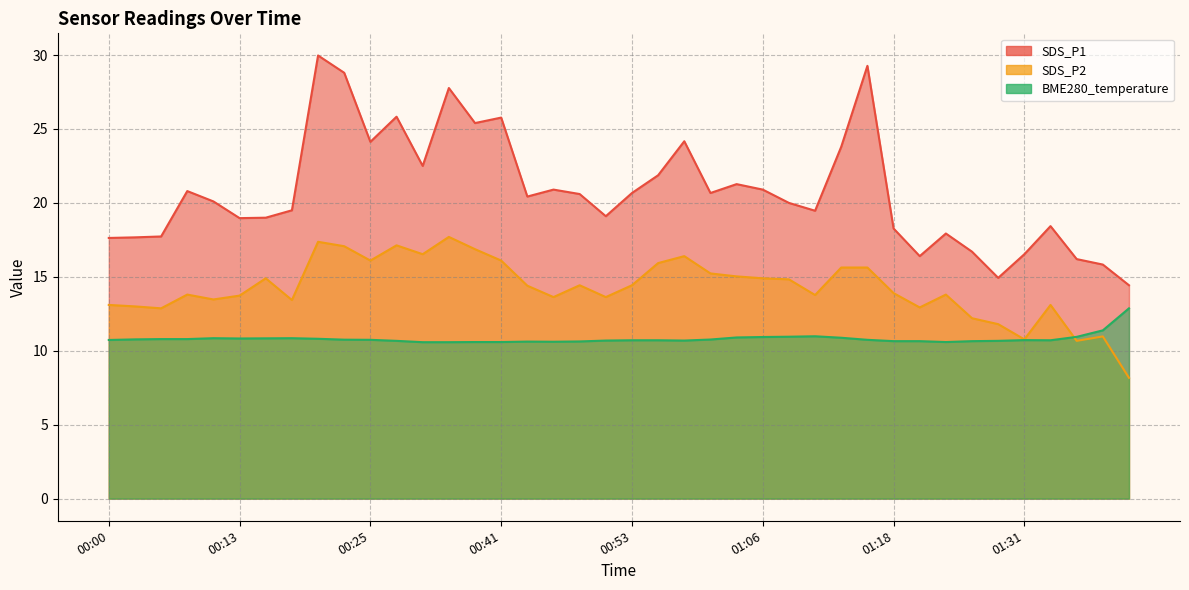

Which label corresponds to the largest value in the chart?

00:20